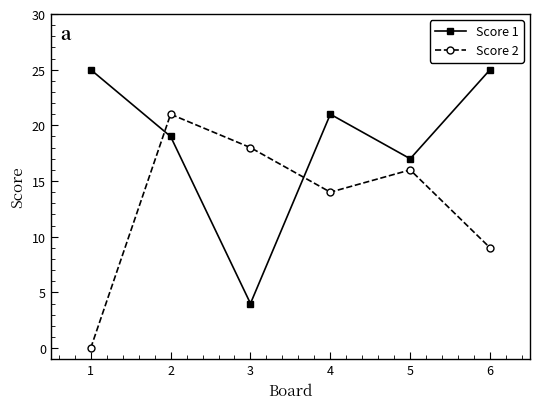

Rank the categories by Score 2 value from lowest to highest.

1, 6, 4, 5, 3, 2